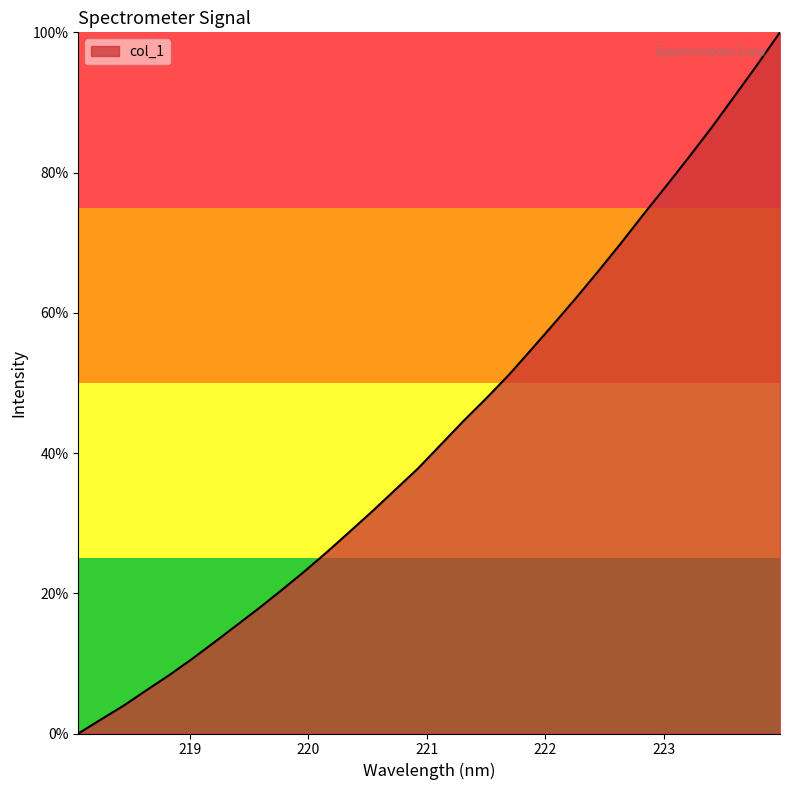

What is the difference between the maximum and minimum values?

100.0